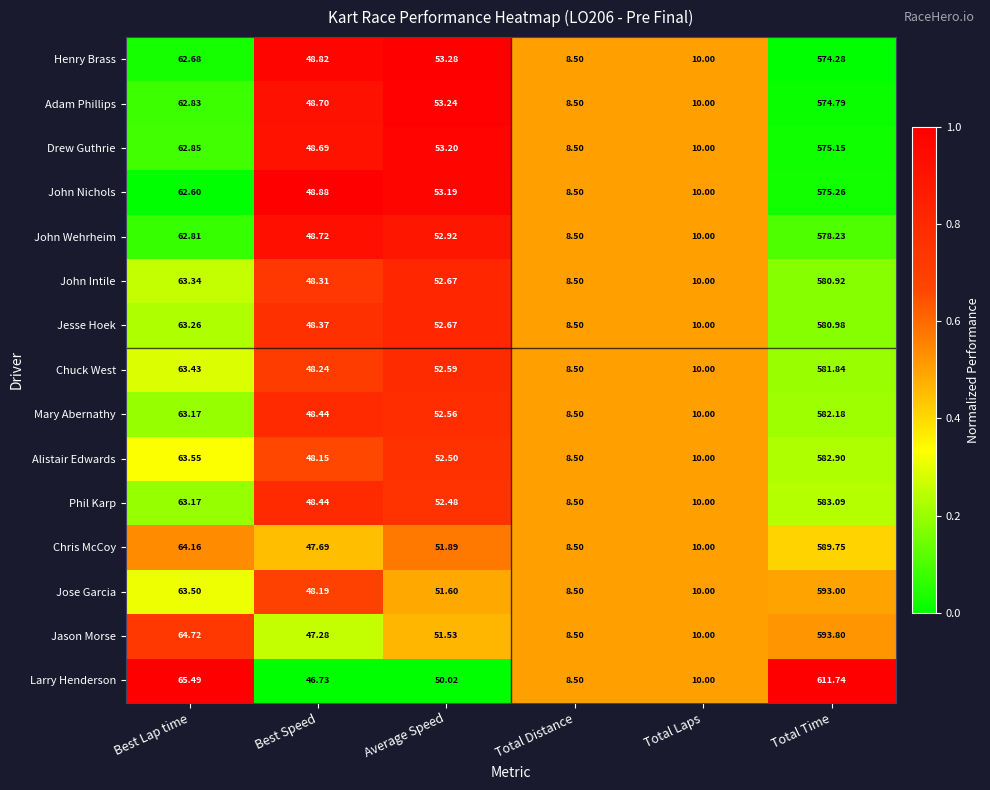

List the labels in order of John Intile value, smallest first.

Total Distance, Total Laps, Best Speed, Average Speed, Best Lap time, Total Time